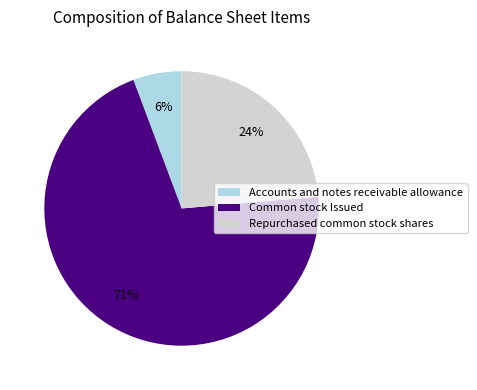

Which category has the biggest portion of the pie?

Common stock Issued